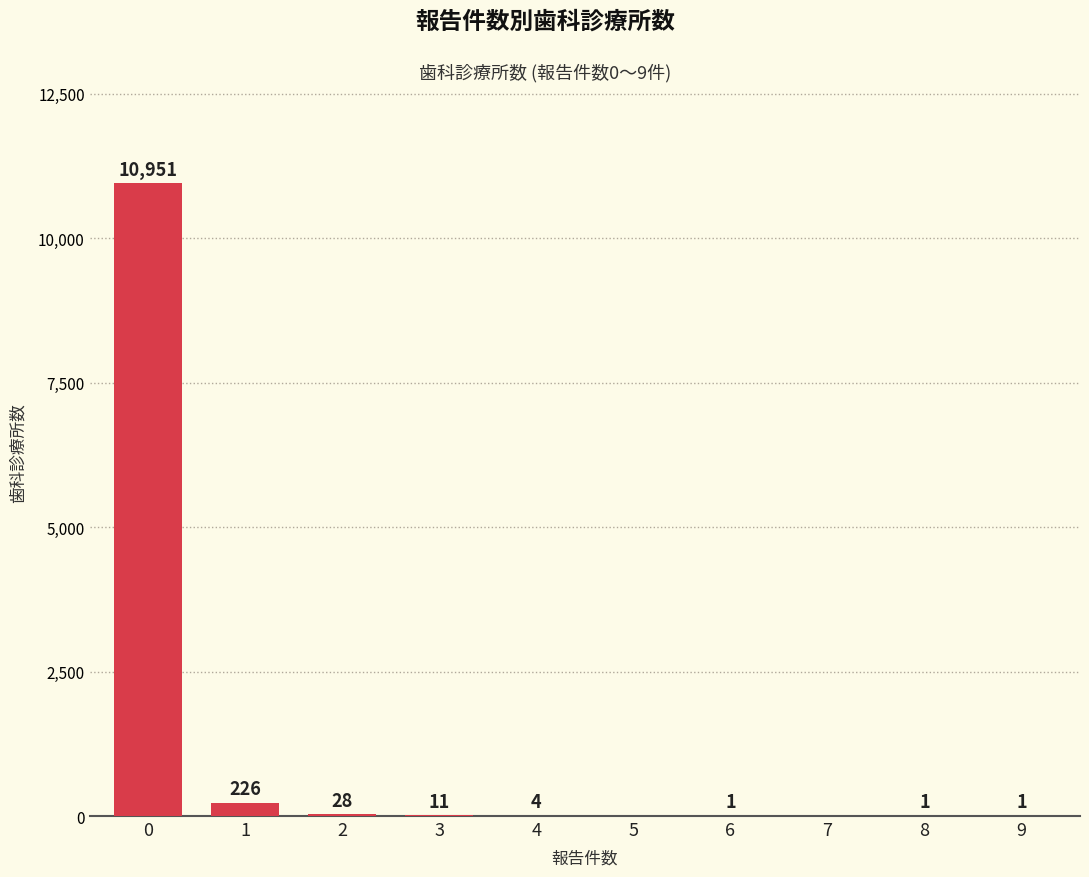

Reading left to right, list all the values displayed in this chart.

10951	226	28	11	4	0	1	0	1	1